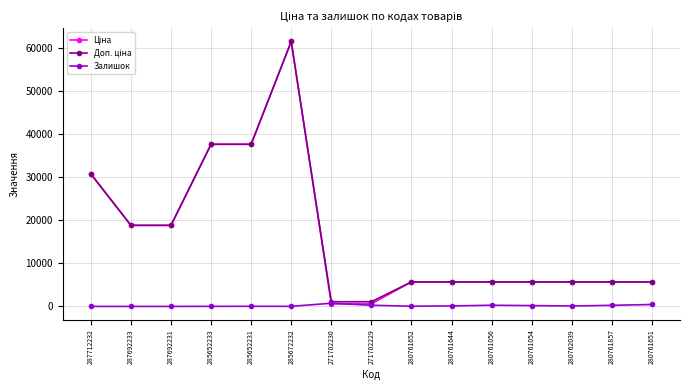

What is the greatest value displayed?

61434.3